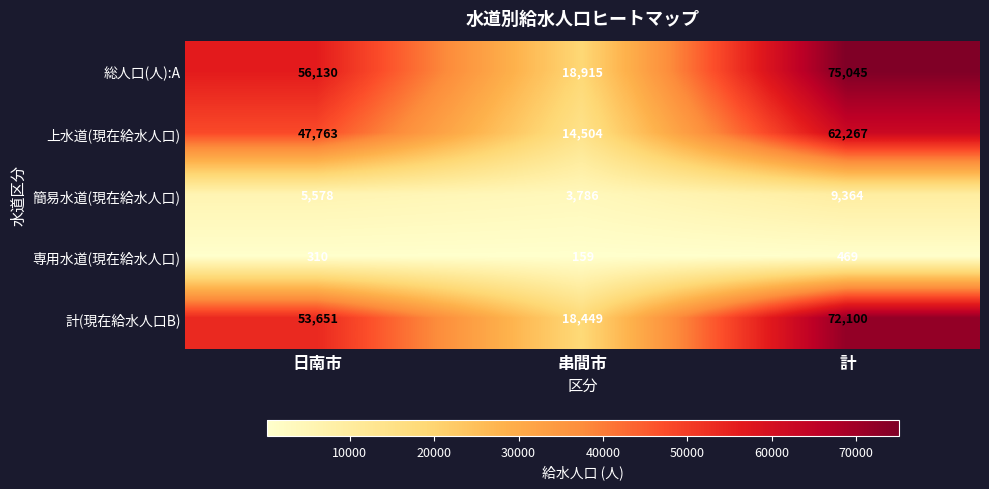

True or false: 計(現在給水人口B) has a value of 93612 at 日南市.

False